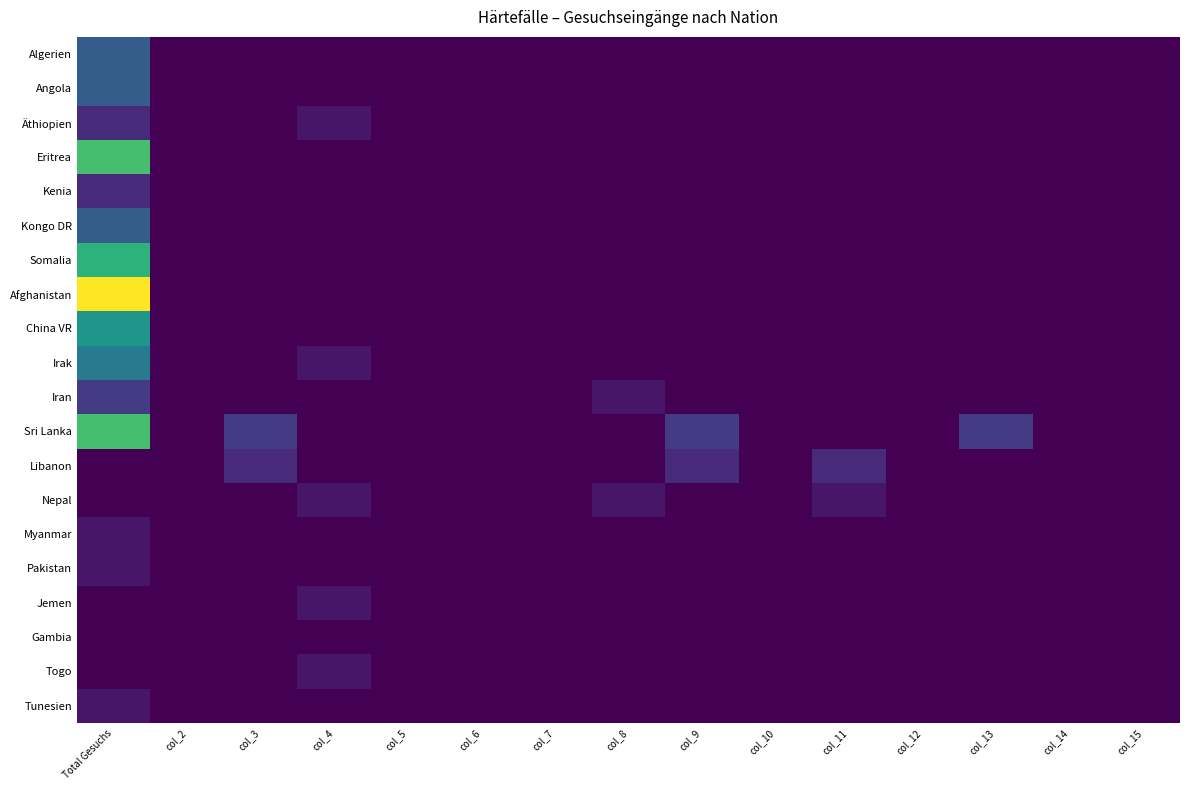

Reading left to right, list all the values displayed in this chart.

Algerien: Total Gesuchs=5	col_2=0	col_3=0	col_4=0	col_5=0	col_6=0	col_7=0	col_8=0	col_9=0	col_10=0	col_11=0	col_12=0	col_13=0	col_14=0	col_15=0
Angola: Total Gesuchs=5	col_2=0	col_3=0	col_4=0	col_5=0	col_6=0	col_7=0	col_8=0	col_9=0	col_10=0	col_11=0	col_12=0	col_13=0	col_14=0	col_15=0
Äthiopien: Total Gesuchs=2	col_2=0	col_3=0	col_4=1	col_5=0	col_6=0	col_7=0	col_8=0	col_9=0	col_10=0	col_11=0	col_12=0	col_13=0	col_14=0	col_15=0
Eritrea: Total Gesuchs=12	col_2=0	col_3=0	col_4=0	col_5=0	col_6=0	col_7=0	col_8=0	col_9=0	col_10=0	col_11=0	col_12=0	col_13=0	col_14=0	col_15=0
Kenia: Total Gesuchs=2	col_2=0	col_3=0	col_4=0	col_5=0	col_6=0	col_7=0	col_8=0	col_9=0	col_10=0	col_11=0	col_12=0	col_13=0	col_14=0	col_15=0
Kongo DR: Total Gesuchs=5	col_2=0	col_3=0	col_4=0	col_5=0	col_6=0	col_7=0	col_8=0	col_9=0	col_10=0	col_11=0	col_12=0	col_13=0	col_14=0	col_15=0
Somalia: Total Gesuchs=11	col_2=0	col_3=0	col_4=0	col_5=0	col_6=0	col_7=0	col_8=0	col_9=0	col_10=0	col_11=0	col_12=0	col_13=0	col_14=0	col_15=0
Afghanistan: Total Gesuchs=17	col_2=0	col_3=0	col_4=0	col_5=0	col_6=0	col_7=0	col_8=0	col_9=0	col_10=0	col_11=0	col_12=0	col_13=0	col_14=0	col_15=0
China VR: Total Gesuchs=9	col_2=0	col_3=0	col_4=0	col_5=0	col_6=0	col_7=0	col_8=0	col_9=0	col_10=0	col_11=0	col_12=0	col_13=0	col_14=0	col_15=0
Irak: Total Gesuchs=7	col_2=0	col_3=0	col_4=1	col_5=0	col_6=0	col_7=0	col_8=0	col_9=0	col_10=0	col_11=0	col_12=0	col_13=0	col_14=0	col_15=0
Iran: Total Gesuchs=3	col_2=0	col_3=0	col_4=0	col_5=0	col_6=0	col_7=0	col_8=1	col_9=0	col_10=0	col_11=0	col_12=0	col_13=0	col_14=0	col_15=0
Sri Lanka: Total Gesuchs=12	col_2=0	col_3=3	col_4=0	col_5=0	col_6=0	col_7=0	col_8=0	col_9=3	col_10=0	col_11=0	col_12=0	col_13=3	col_14=0	col_15=0
Libanon: Total Gesuchs=0	col_2=0	col_3=2	col_4=0	col_5=0	col_6=0	col_7=0	col_8=0	col_9=2	col_10=0	col_11=2	col_12=0	col_13=0	col_14=0	col_15=0
Nepal: Total Gesuchs=0	col_2=0	col_3=0	col_4=1	col_5=0	col_6=0	col_7=0	col_8=1	col_9=0	col_10=0	col_11=1	col_12=0	col_13=0	col_14=0	col_15=0
Myanmar: Total Gesuchs=1	col_2=0	col_3=0	col_4=0	col_5=0	col_6=0	col_7=0	col_8=0	col_9=0	col_10=0	col_11=0	col_12=0	col_13=0	col_14=0	col_15=0
Pakistan: Total Gesuchs=1	col_2=0	col_3=0	col_4=0	col_5=0	col_6=0	col_7=0	col_8=0	col_9=0	col_10=0	col_11=0	col_12=0	col_13=0	col_14=0	col_15=0
Jemen: Total Gesuchs=0	col_2=0	col_3=0	col_4=1	col_5=0	col_6=0	col_7=0	col_8=0	col_9=0	col_10=0	col_11=0	col_12=0	col_13=0	col_14=0	col_15=0
Gambia: Total Gesuchs=0	col_2=0	col_3=0	col_4=0	col_5=0	col_6=0	col_7=0	col_8=0	col_9=0	col_10=0	col_11=0	col_12=0	col_13=0	col_14=0	col_15=0
Togo: Total Gesuchs=0	col_2=0	col_3=0	col_4=1	col_5=0	col_6=0	col_7=0	col_8=0	col_9=0	col_10=0	col_11=0	col_12=0	col_13=0	col_14=0	col_15=0
Tunesien: Total Gesuchs=1	col_2=0	col_3=0	col_4=0	col_5=0	col_6=0	col_7=0	col_8=0	col_9=0	col_10=0	col_11=0	col_12=0	col_13=0	col_14=0	col_15=0